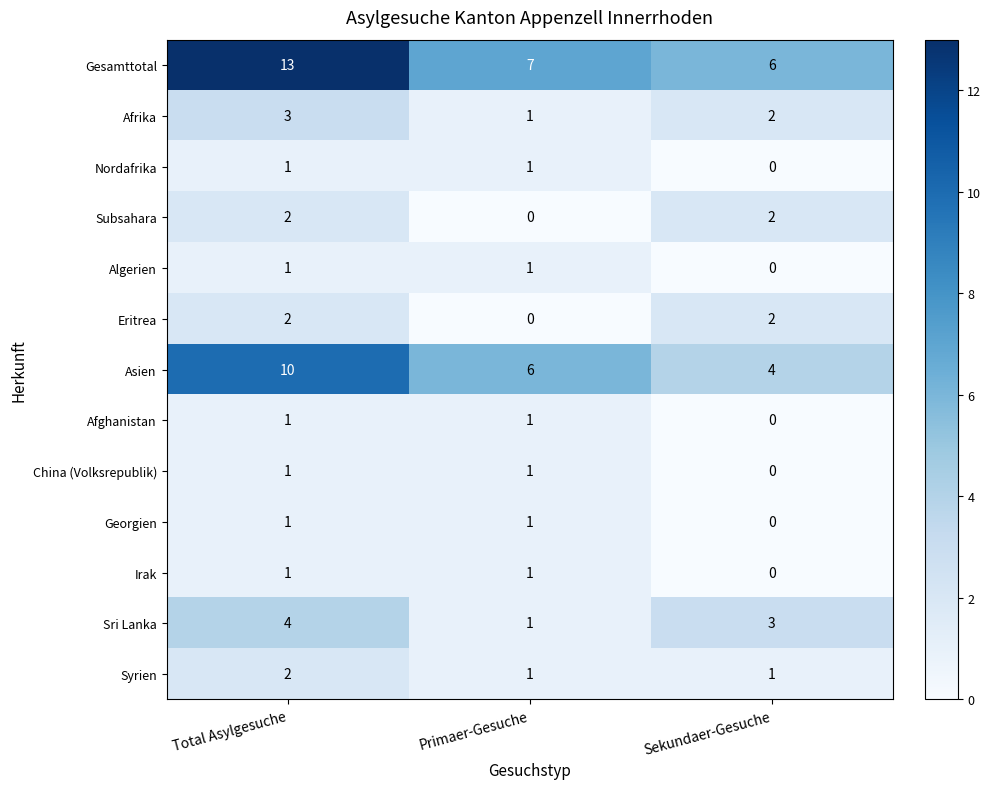

The value of Nordafrika at Primaer-Gesuche is 1. True or false?

True